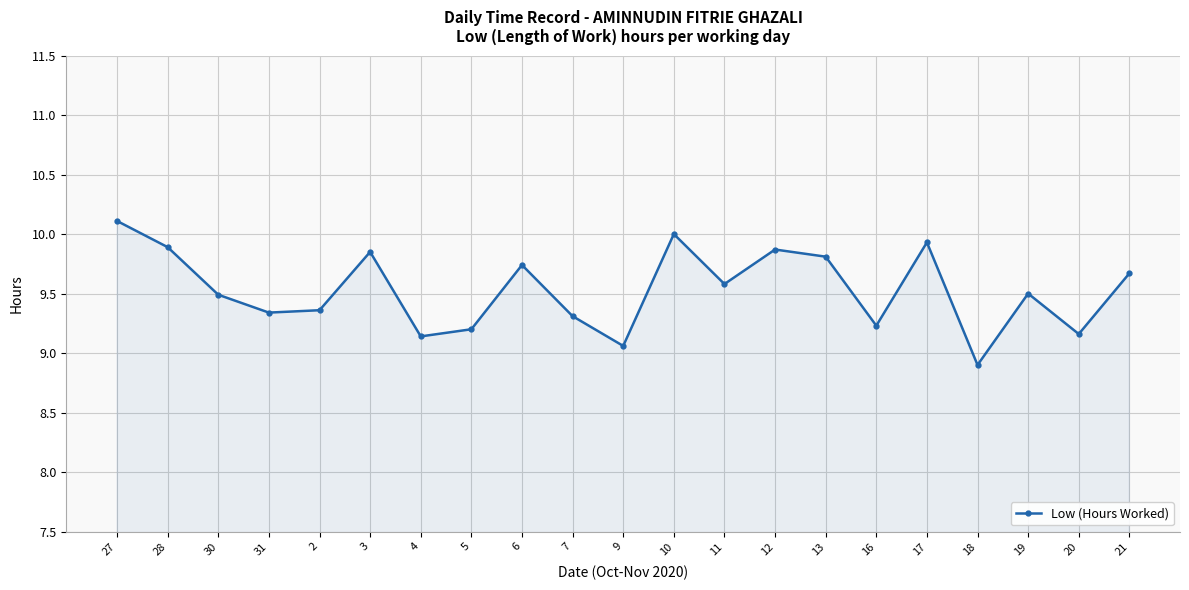

What is the smallest value displayed?

8.9